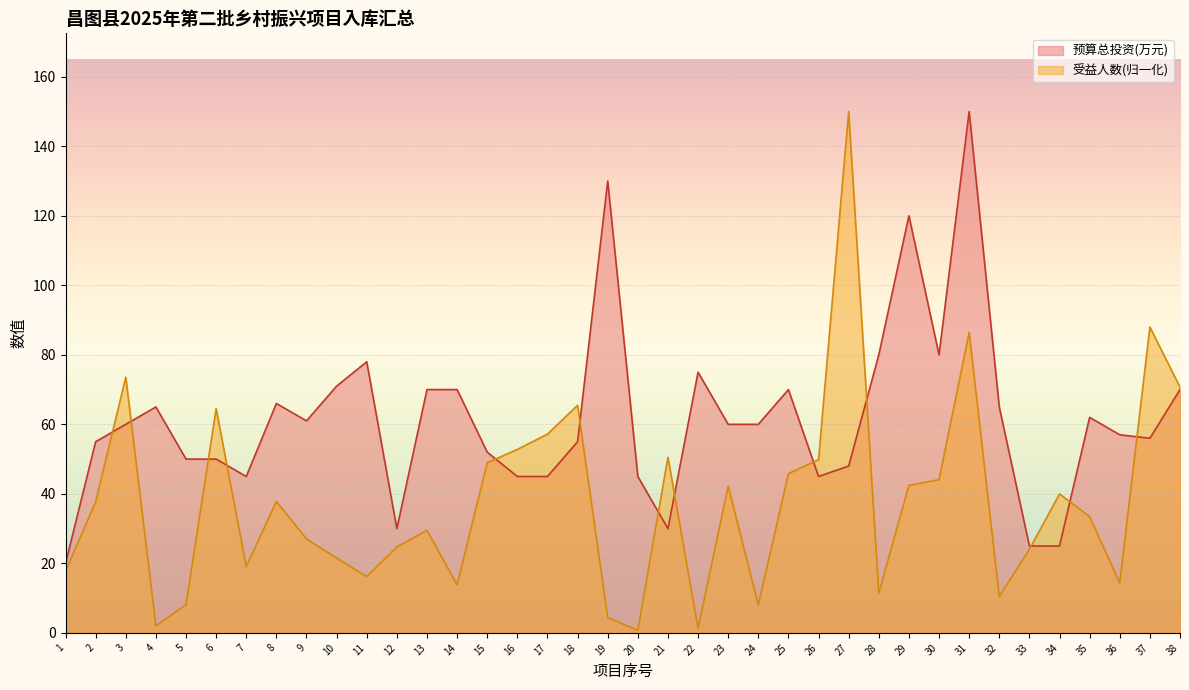

At which category does the chart reach its peak across all series?

31